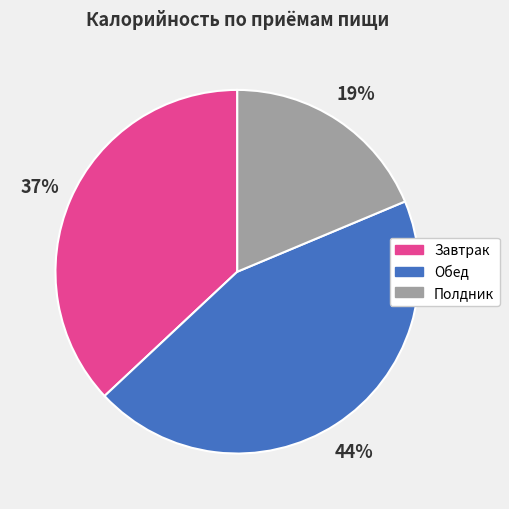

Is there a majority slice in this chart?

No